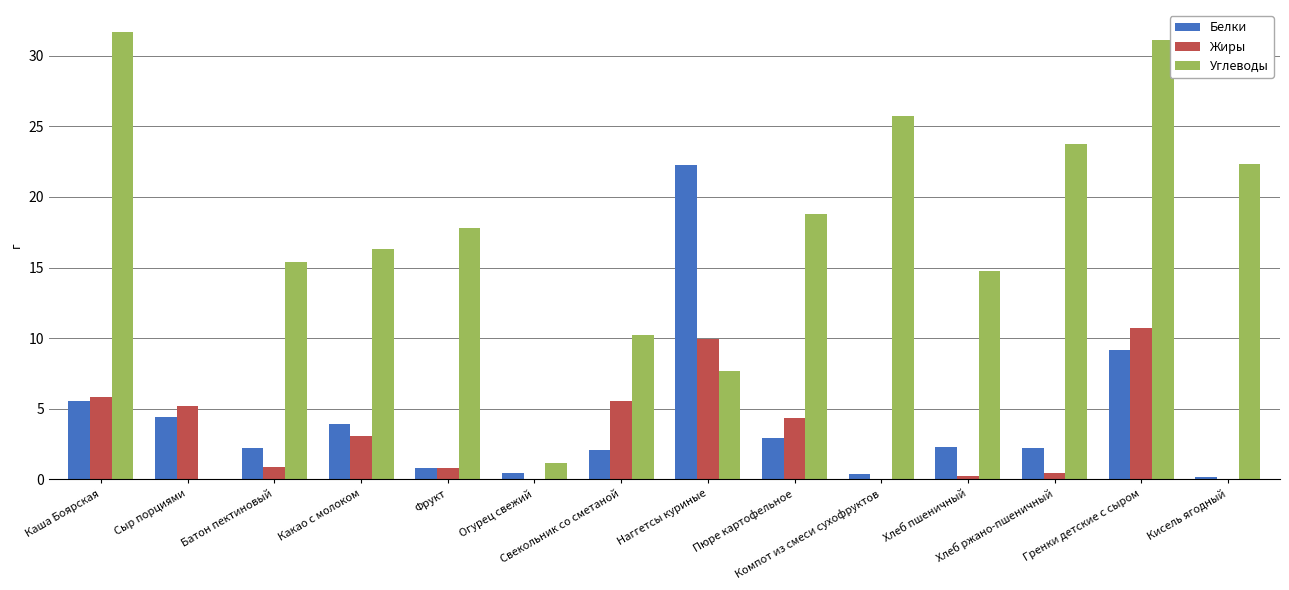

How many groups of bars are there?

14